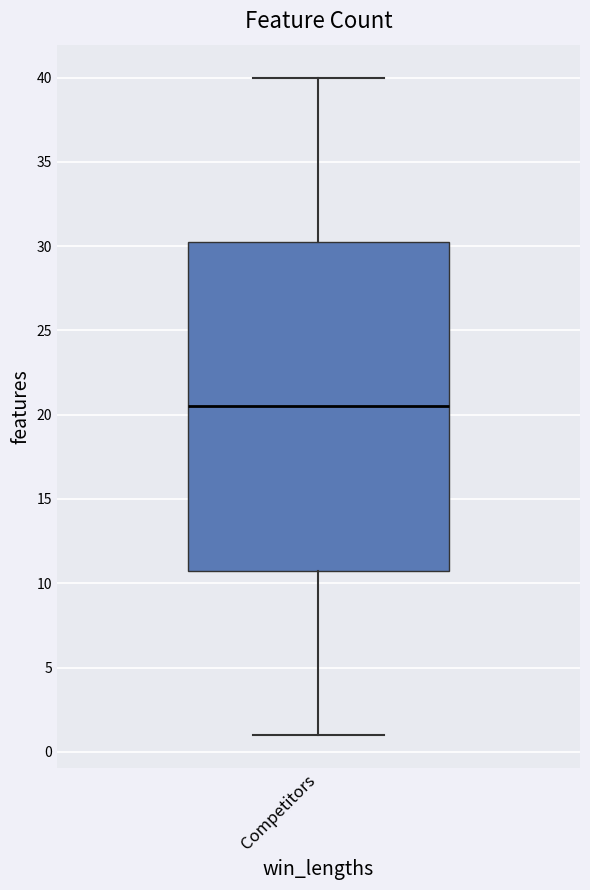

Transcribe this box plot: give where the median line is, the range the box spans, and where the two whiskers end, as read against the y-axis. The values are not printed on the chart, so give them approximately, as read against the axis.

median 20.5, box 11.0 to 30.5, whiskers 1.0 to 40.0